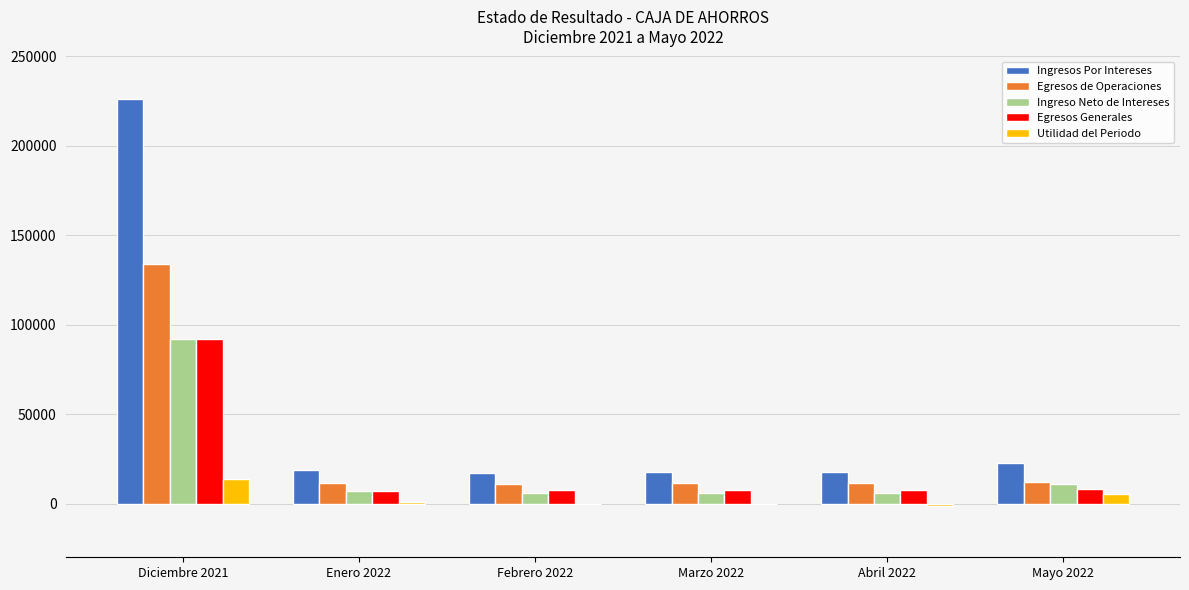

How many categories are shown in the chart?

6